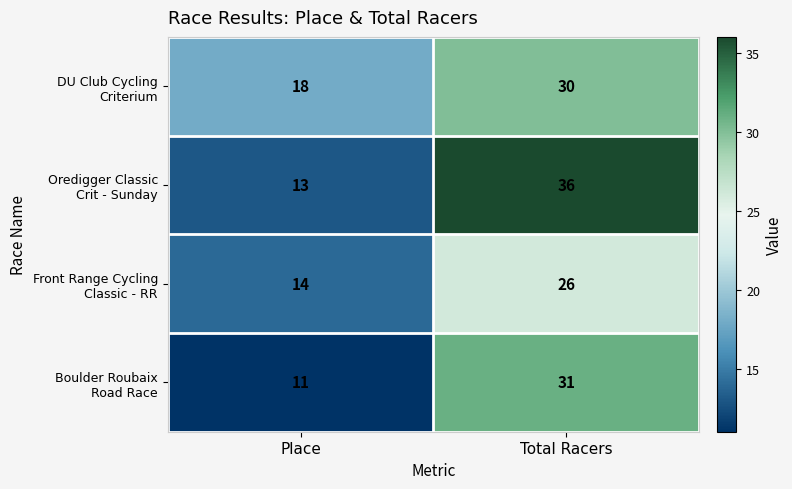

What is the total value across all series at Place?

56